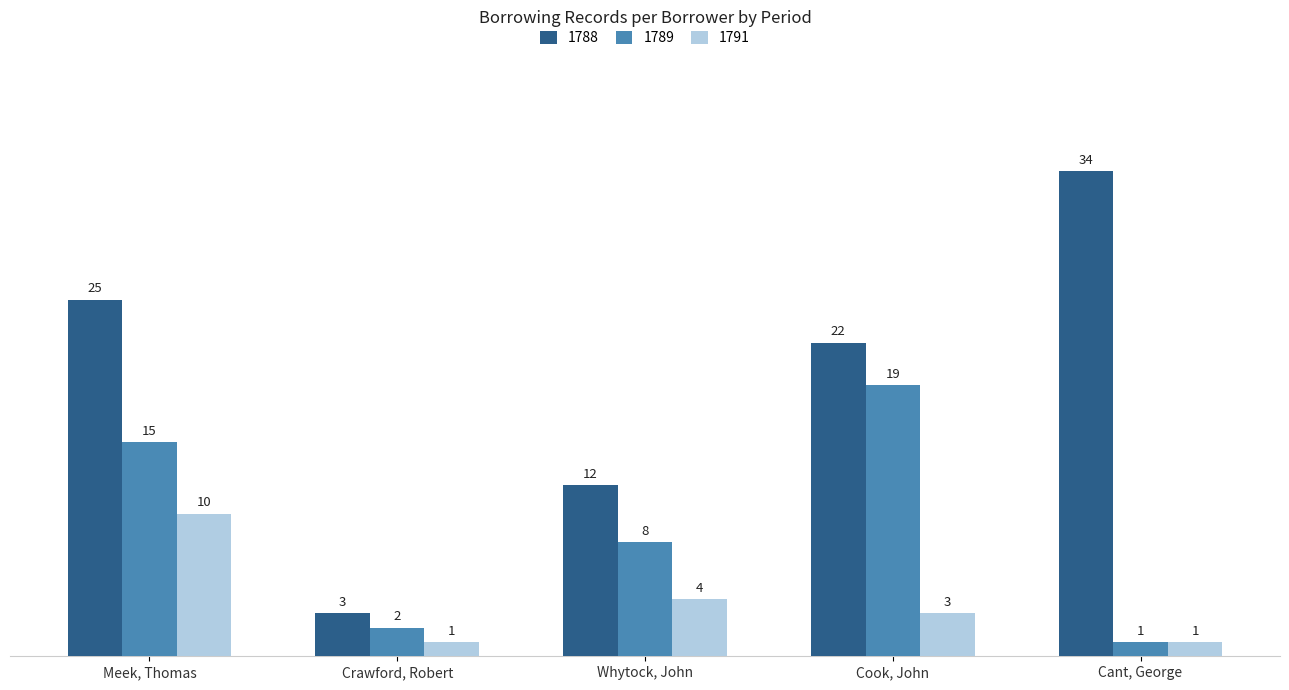

Reading left to right, transcribe all the data shown in this chart.

1788: 25	3	12	22	34
1789: 15	2	8	19	1
1791: 10	1	4	3	1